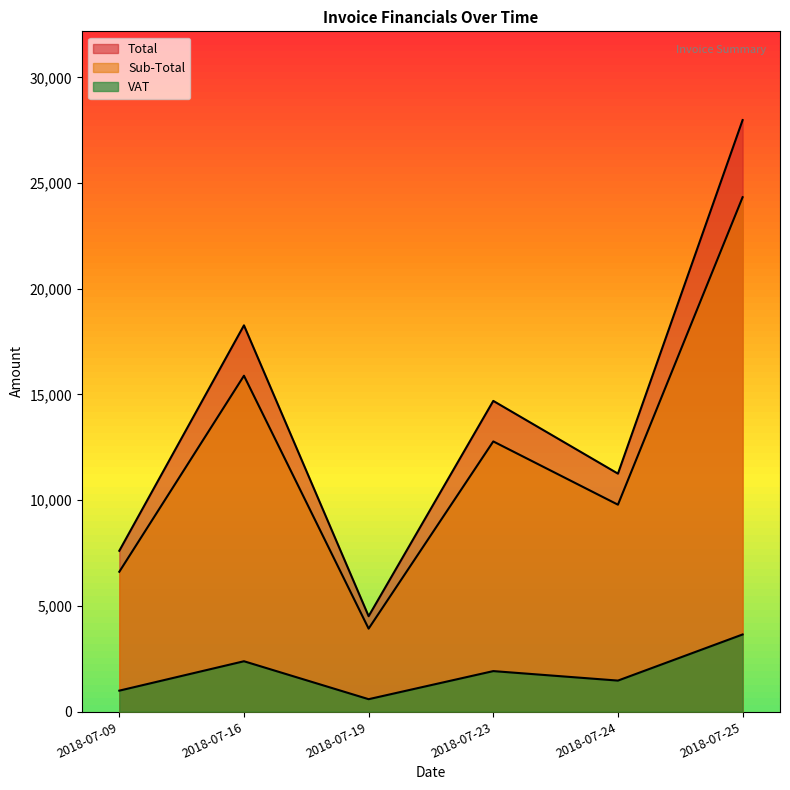

True or false: Sub-Total has more than 0 points higher than both neighbors.

True